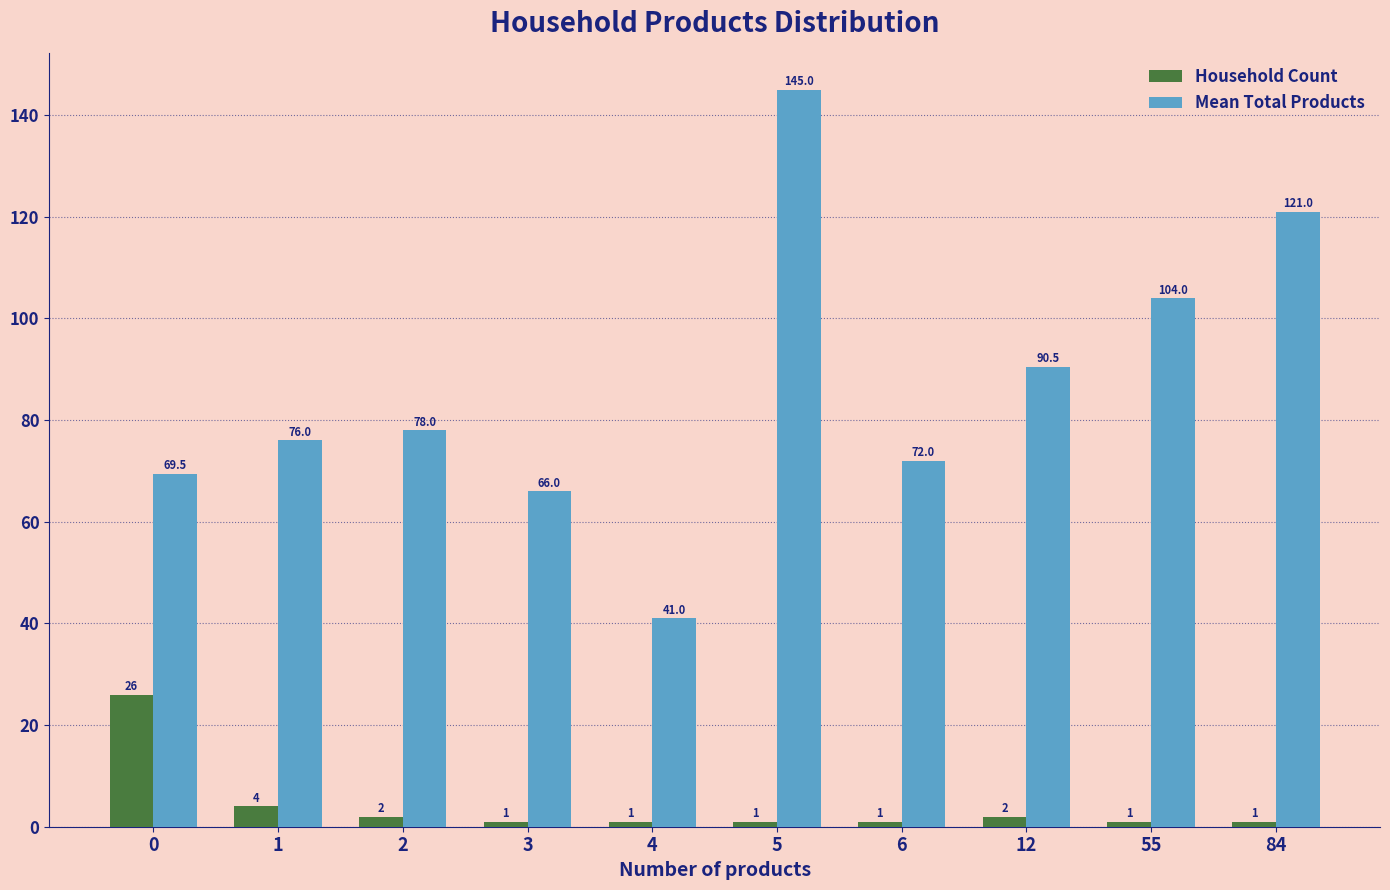

Reading left to right, what are all the values shown in this chart?

Household Count: 0=26.0	1=4.0	2=2.0	3=1.0	4=1.0	5=1.0	6=1.0	12=2.0	55=1.0	84=1.0
Mean Total Products: 0=69.5	1=76.0	2=78.0	3=66.0	4=41.0	5=145.0	6=72.0	12=90.5	55=104.0	84=121.0